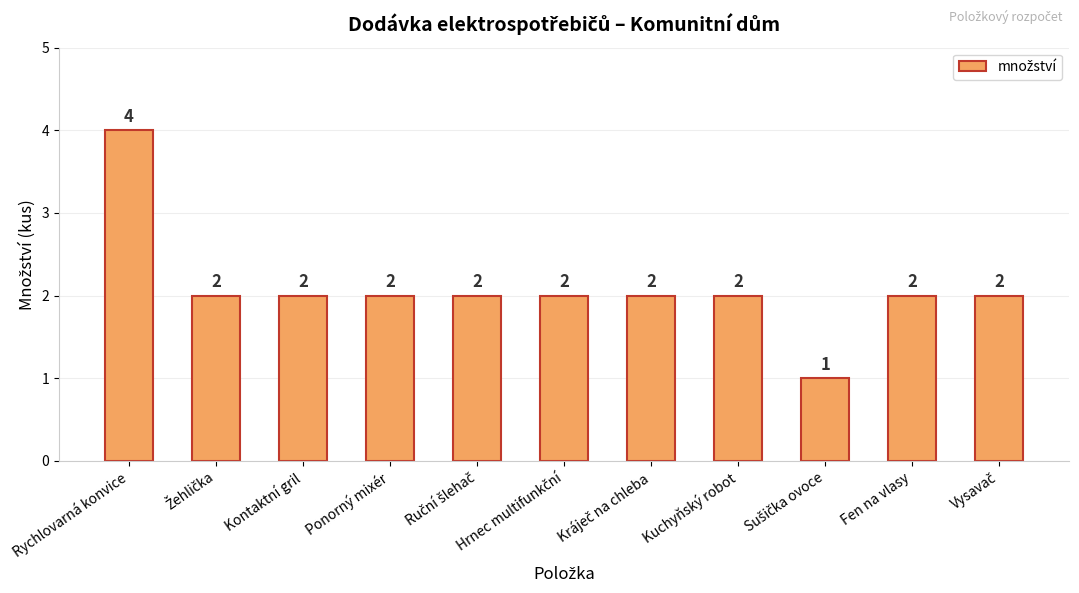

At which category does the chart reach its peak across all series?

Rychlovarná konvice